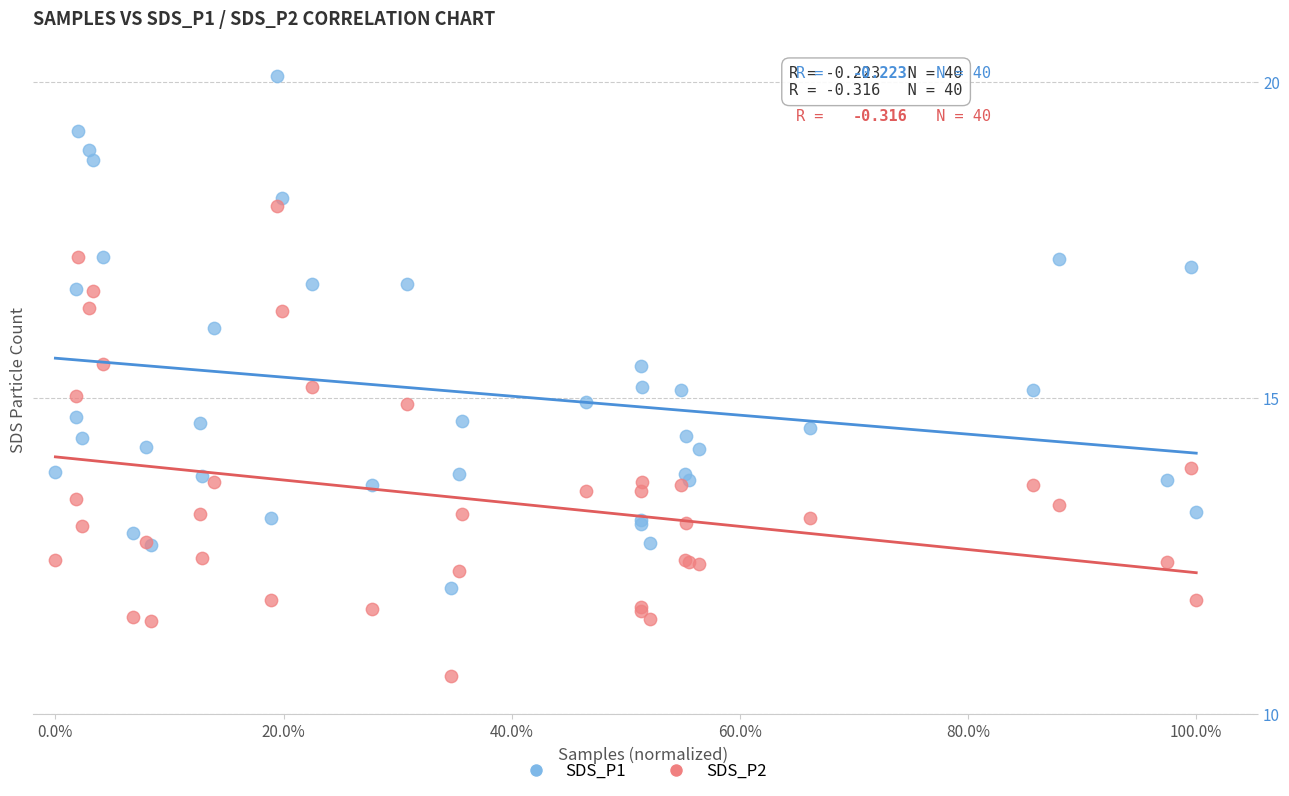

What is the X range (max minus min) for the scatter plot?

1.0